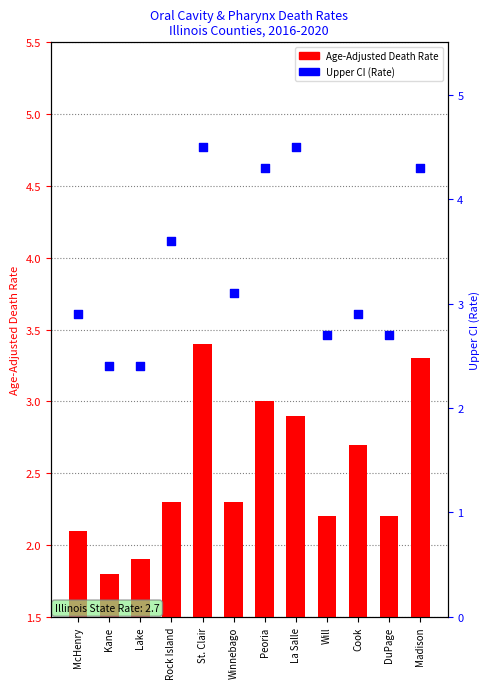

What are all the series names shown in the legend?

Age-Adjusted Death Rate, Upper CI (Rate)